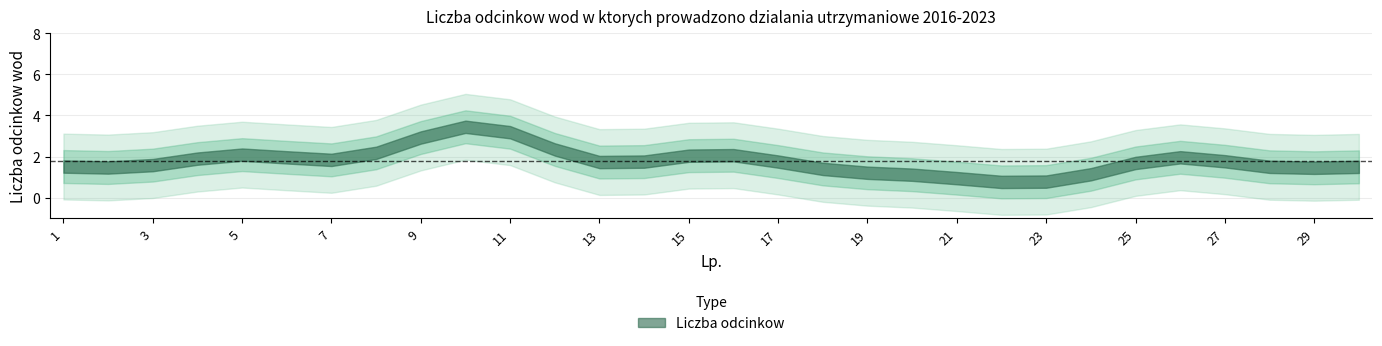

What is the difference between the second highest and minimum values?

6